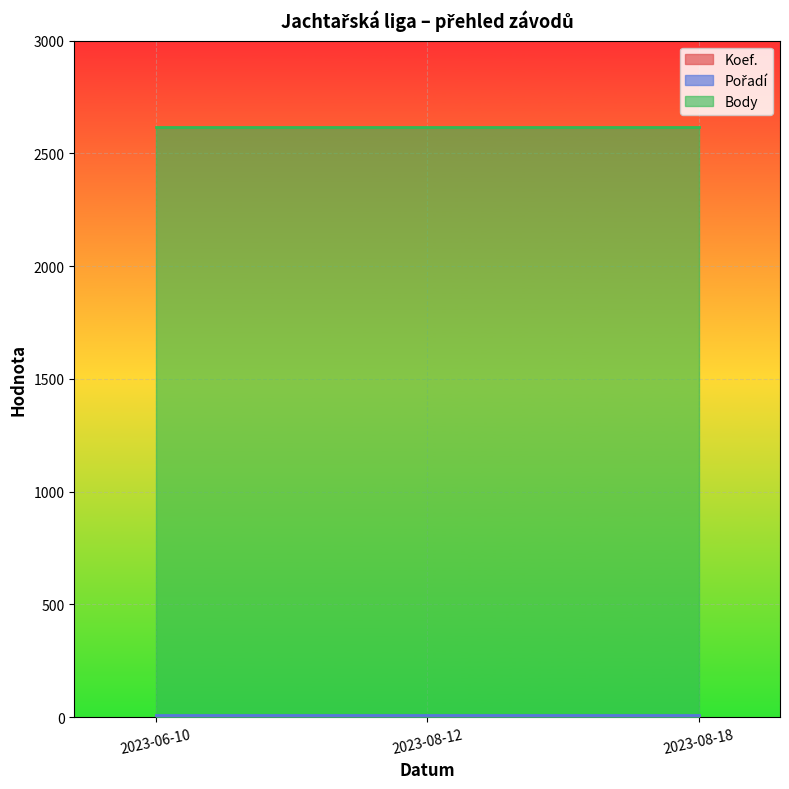

Reading left to right, extract all data points from this chart.

Koef.: 2023-06-10=7	2023-08-12=7	2023-08-18=7
Pořadí: 2023-06-10=8	2023-08-12=8	2023-08-18=8
Body: 2023-06-10=2618	2023-08-12=2618	2023-08-18=2618